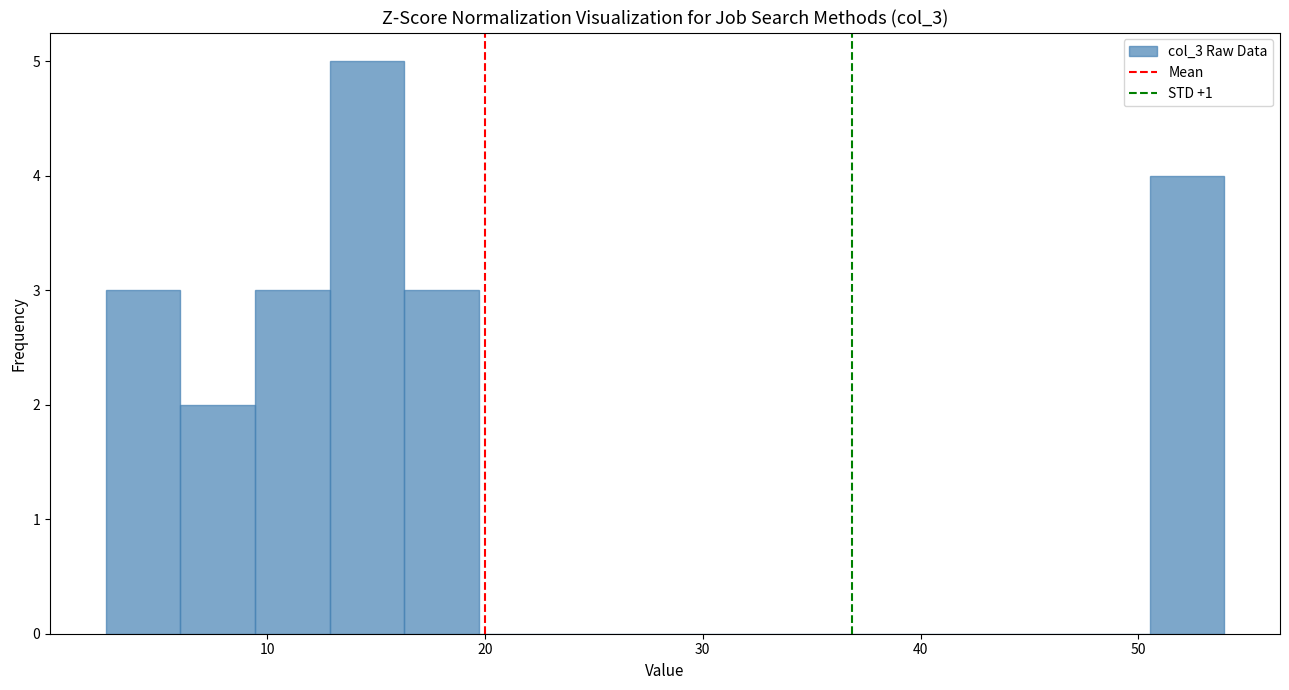

Read against the x-axis, roughly where is the centre of the tallest bar?

15